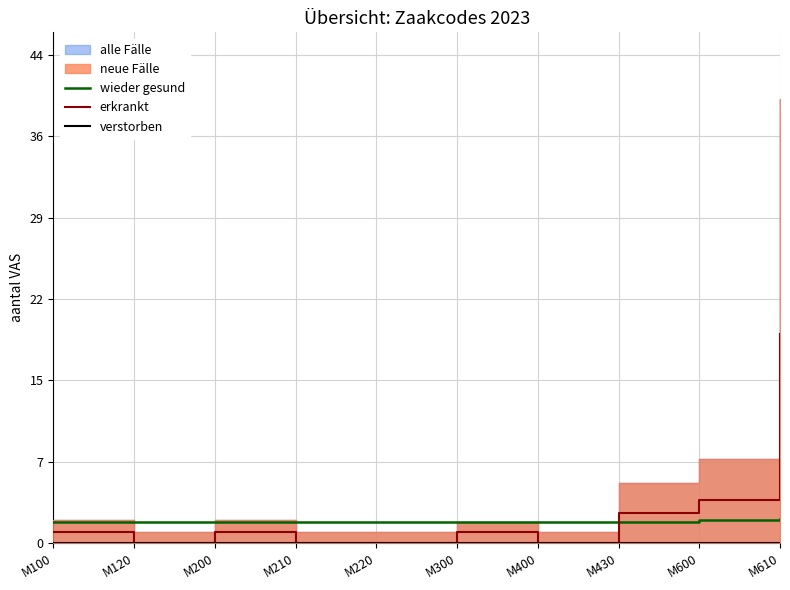

At which category is the sum across all series the highest?

M610